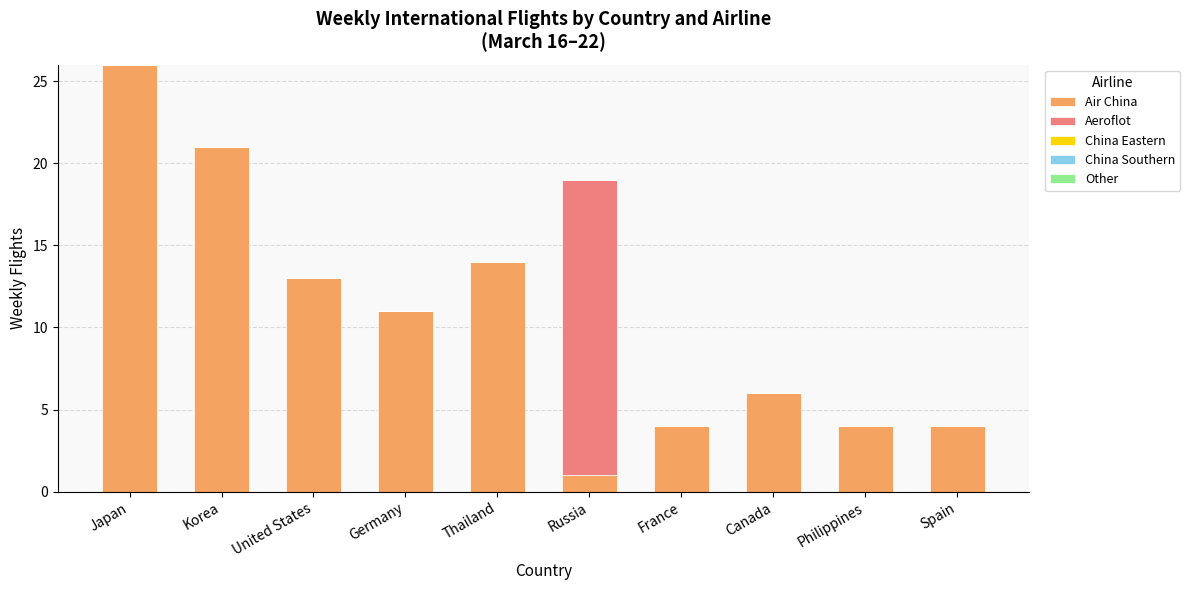

At which label does Air China reach its peak?

Japan